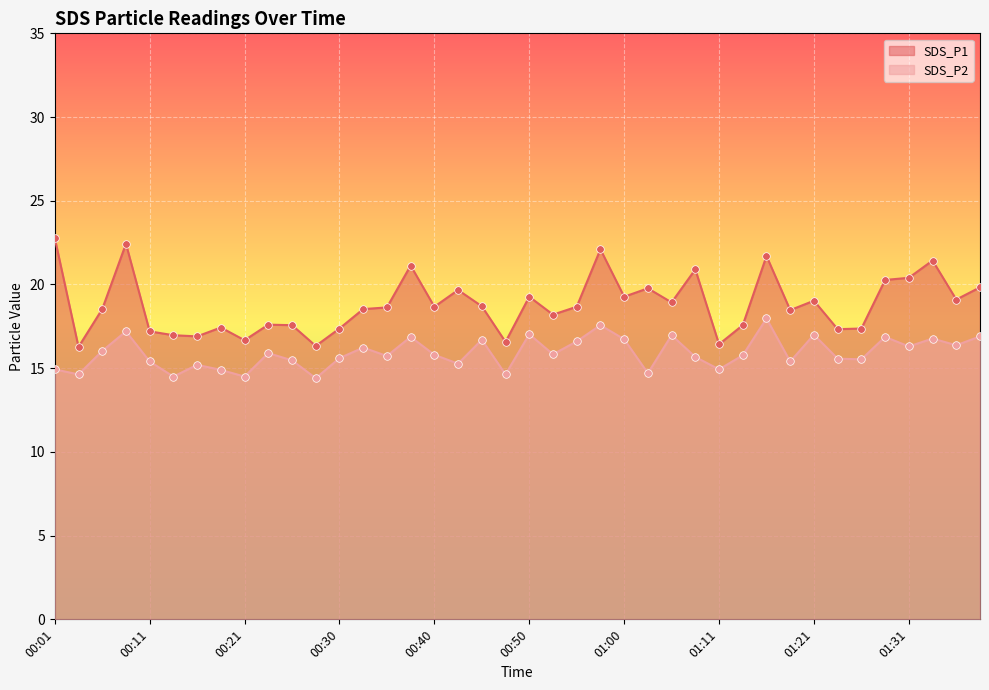

At how many categories does at least one series exceed 18?

25